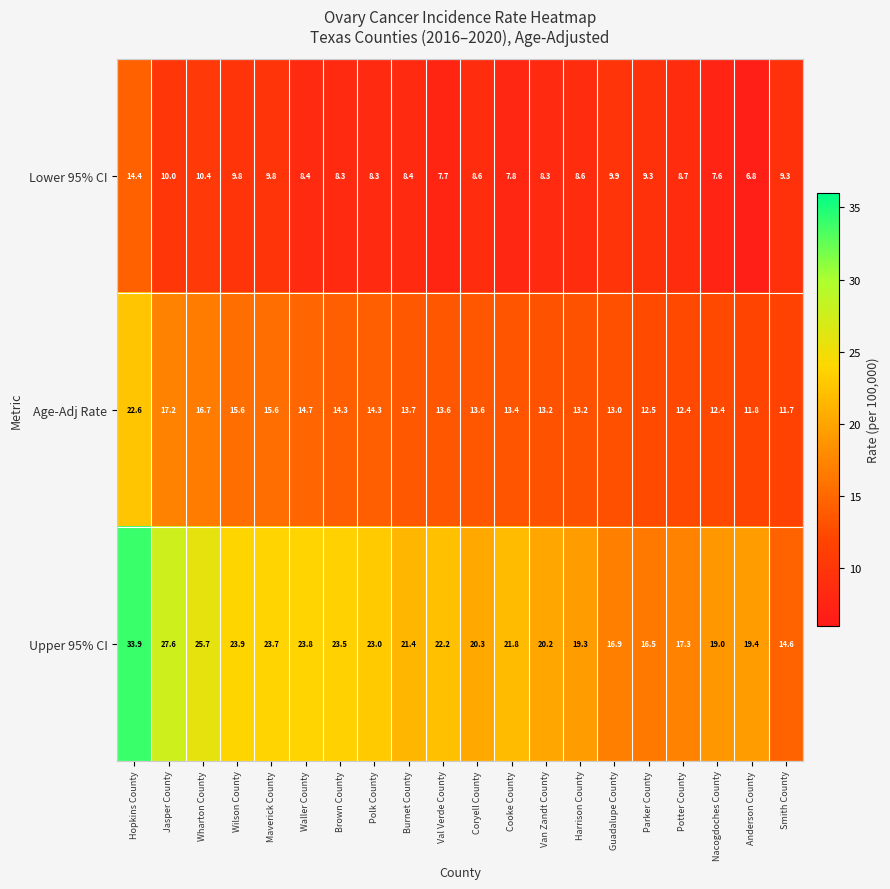

At which label is Lower 95% CI closest to 10?

Jasper County